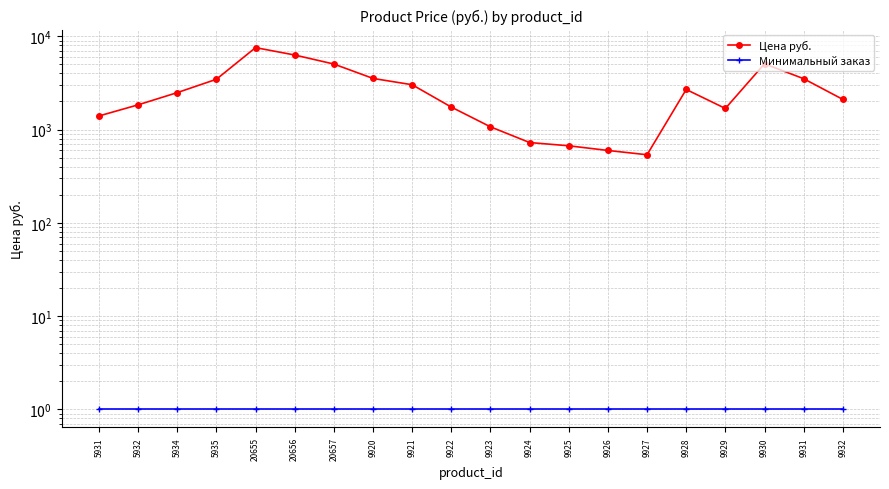

Reading right to left, transcribe all the data shown in this chart.

Цена руб.: 9932=2106	9931=3510	9930=5068	9929=1684	9928=2690	9927=537	9926=597	9925=670	9924=726	9923=1070	9922=1742	9921=3024	9920=3534	20657=5040	20656=6299	20655=7559	5935=3461	5934=2489	5932=1841	5931=1399
Минимальный заказ: 9932=1	9931=1	9930=1	9929=1	9928=1	9927=1	9926=1	9925=1	9924=1	9923=1	9922=1	9921=1	9920=1	20657=1	20656=1	20655=1	5935=1	5934=1	5932=1	5931=1